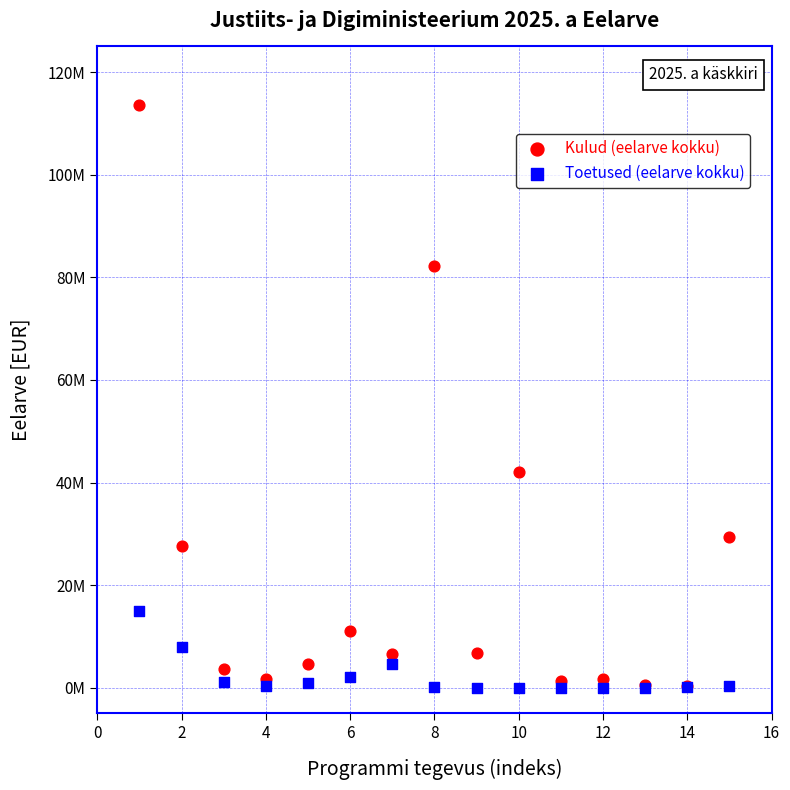

Which series reaches the maximum Y coordinate?

Kulud (eelarve kokku)